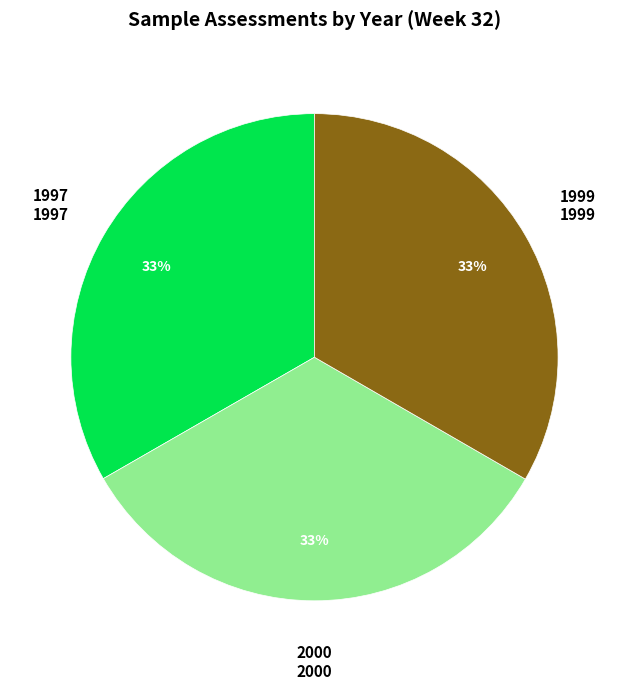

What percentage is the 1999 slice, to the nearest percent?

33%